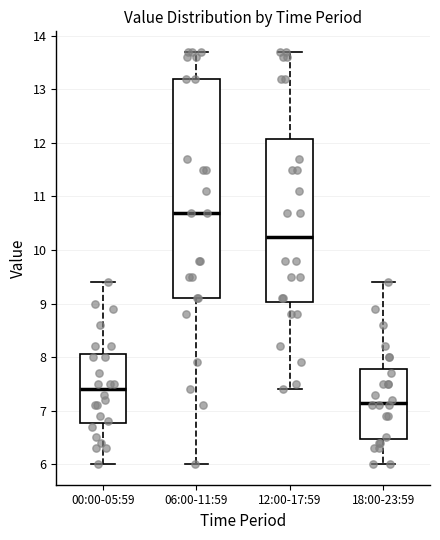

Comparing the boxes themselves (not the whiskers), which one is the tallest?

06:00-11:59